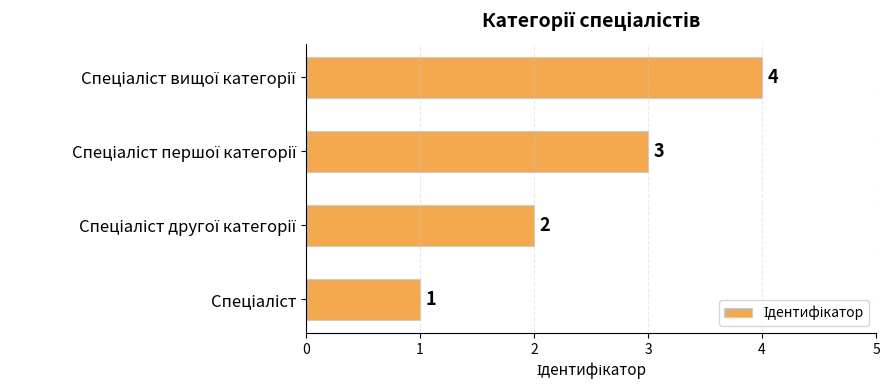

Count the values in the range 2 to 4.

3